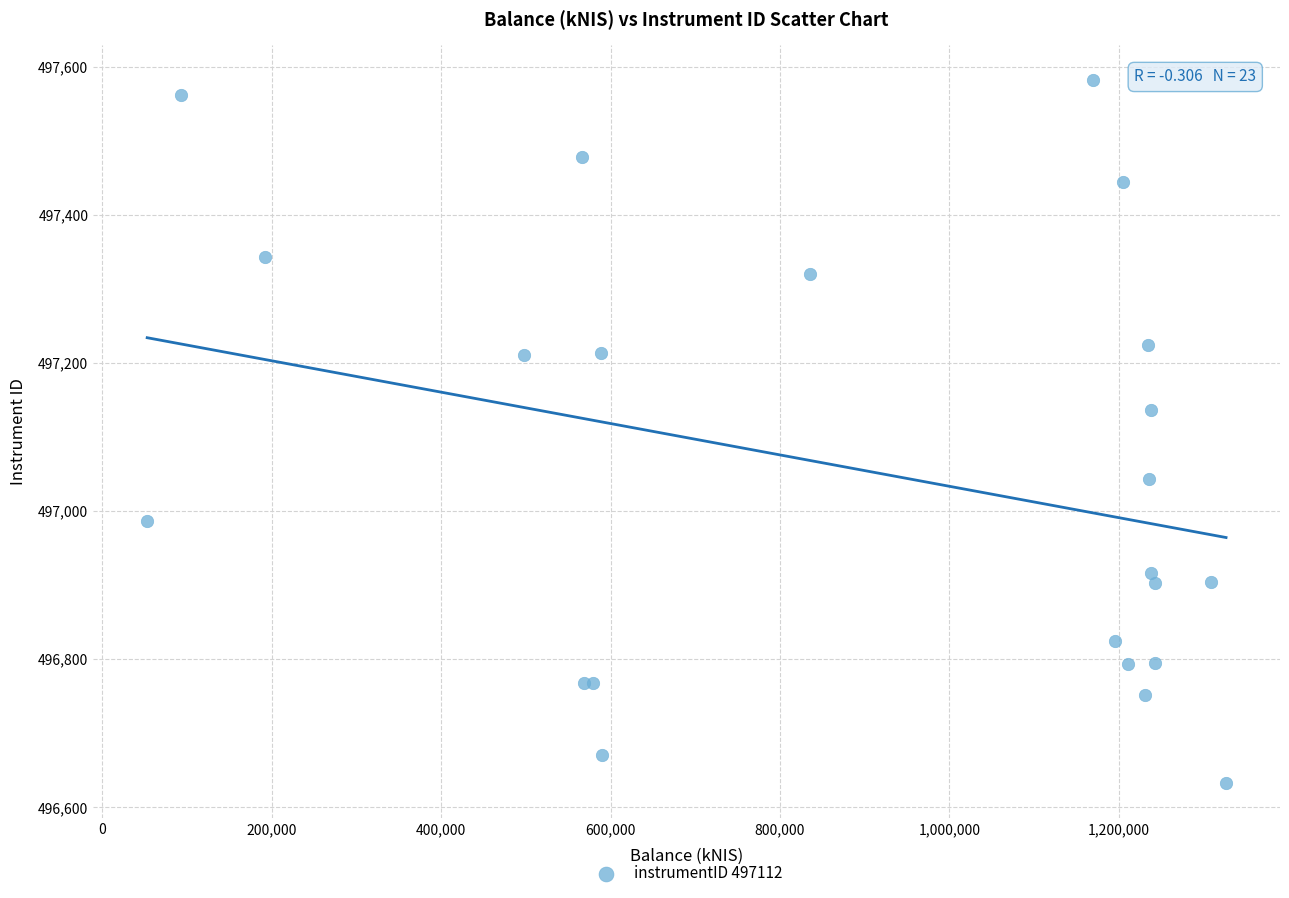

What Y value in the scatter plot is closest to 497107?

497136.8